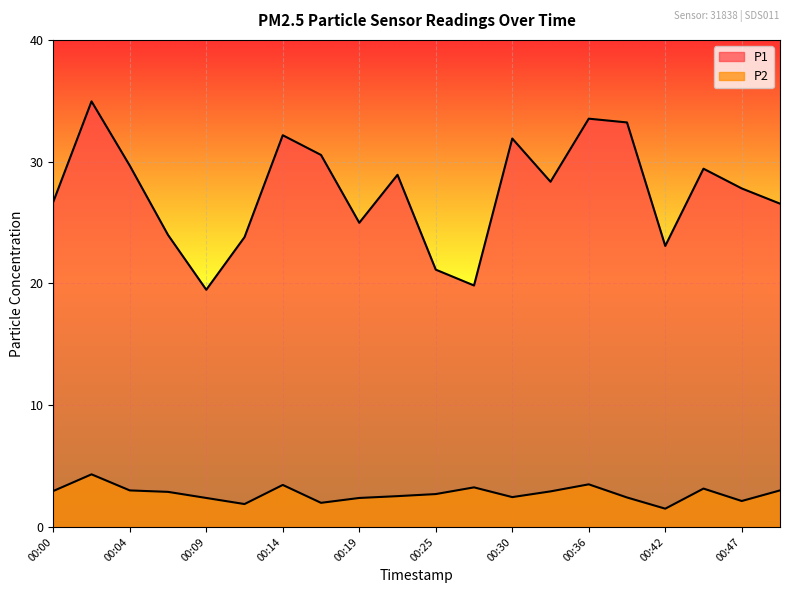

What is the smallest value displayed?

1.5